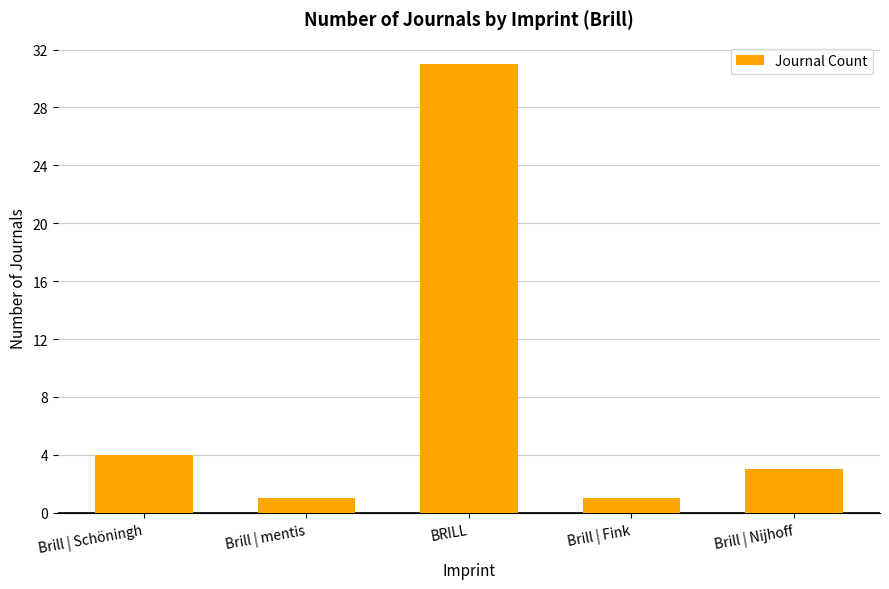

Reading right to left, list all the values displayed in this chart.

3	1	31	1	4